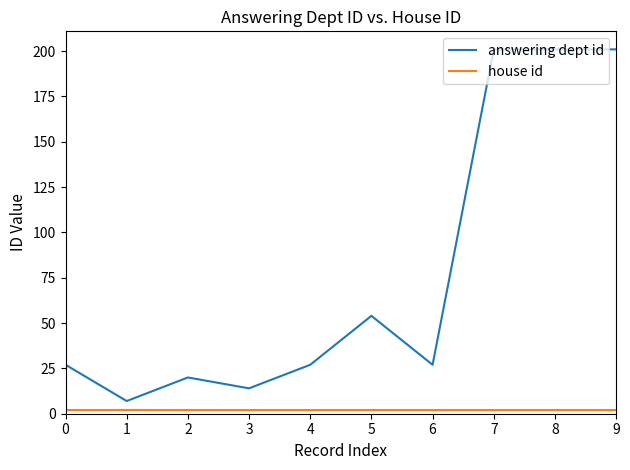

Which series has the largest range (max minus min)?

answering dept id